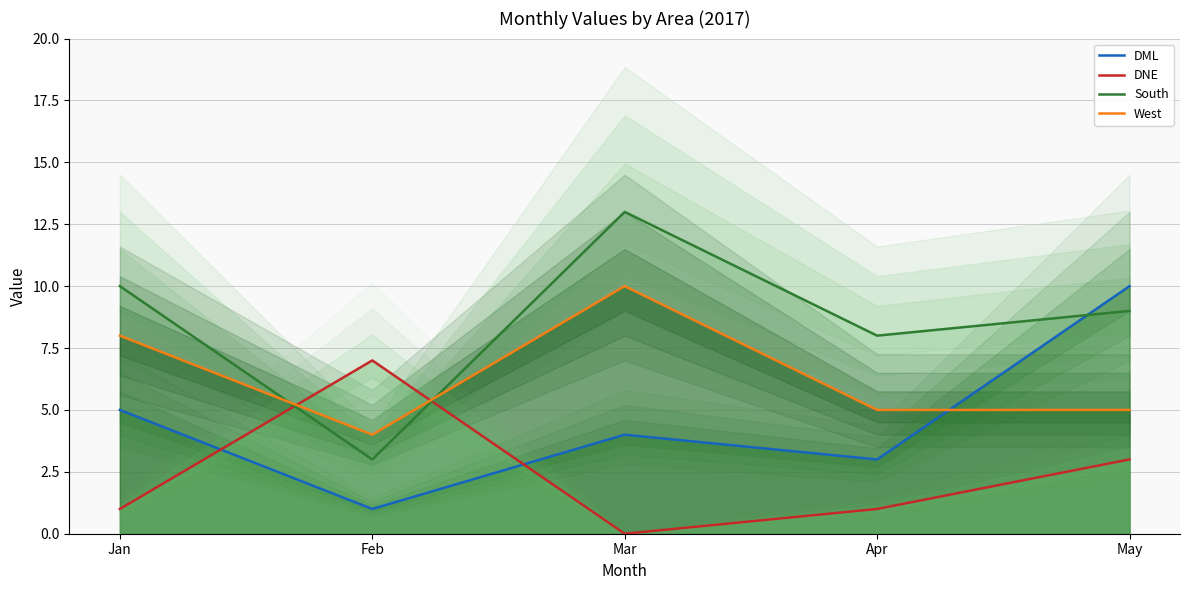

What is the spread (max minus min) of values at May?

7